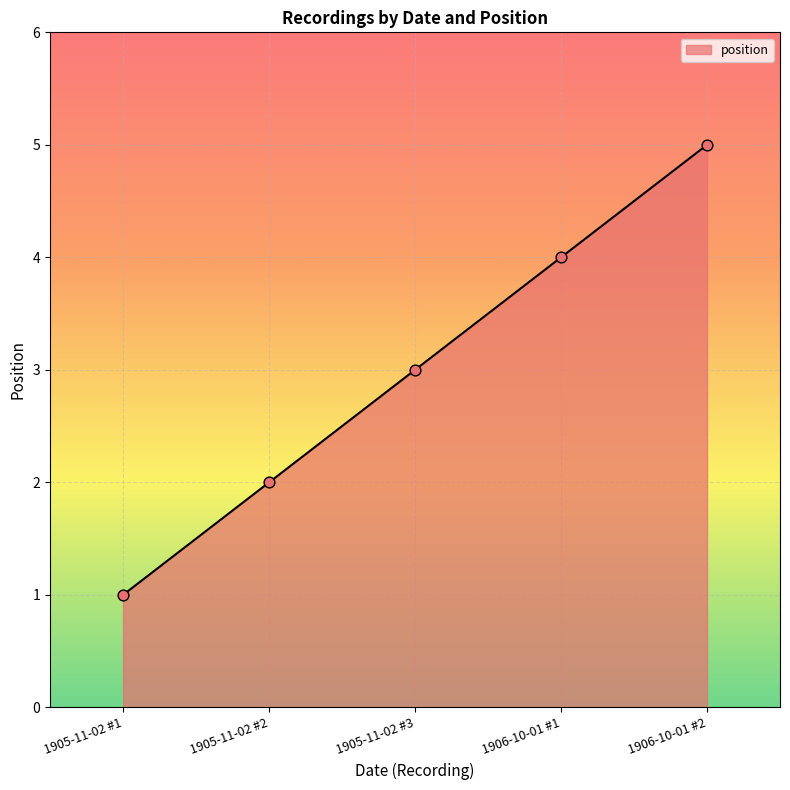

Between 1906-10-01 #2 and 1905-11-02 #3, which is larger?

1906-10-01 #2